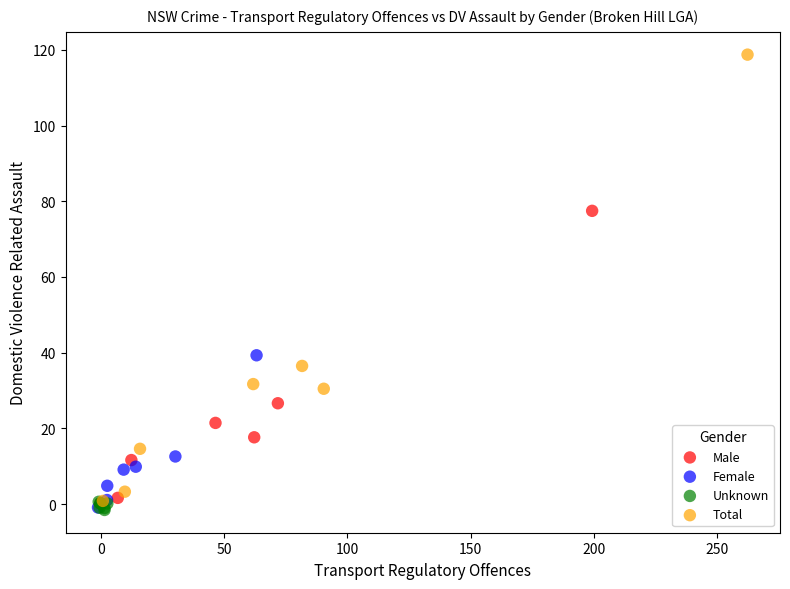

Which series has the widest spread of Y values?

Total